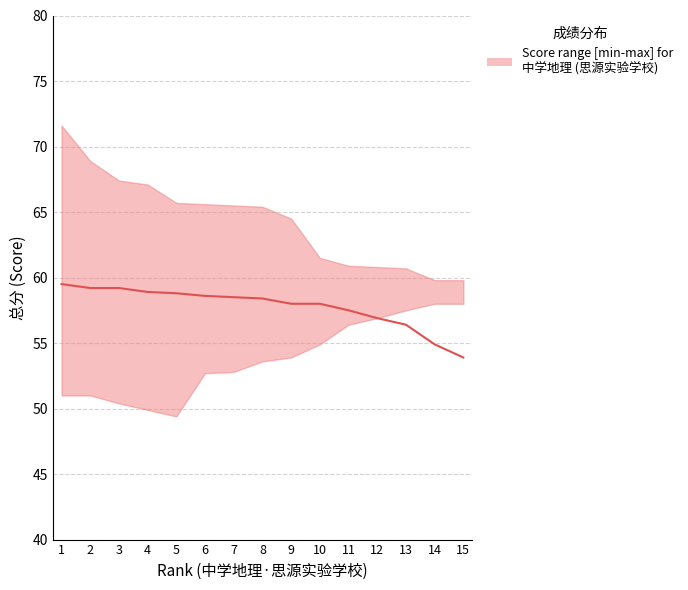

What is the difference between the maximum and minimum values?

5.6